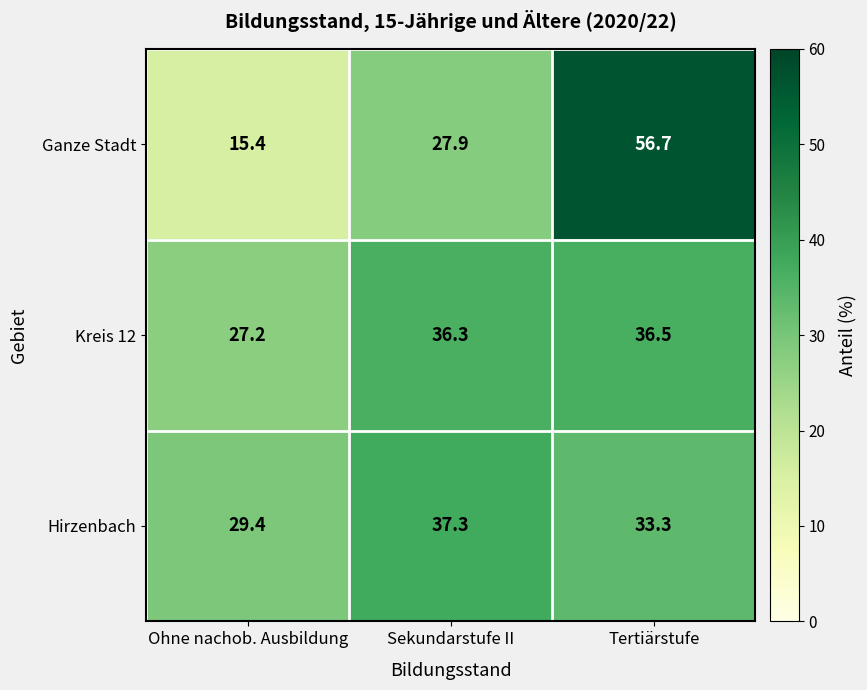

True or false: Hirzenbach has a value of 51.6 at Ohne nachob. Ausbildung.

False